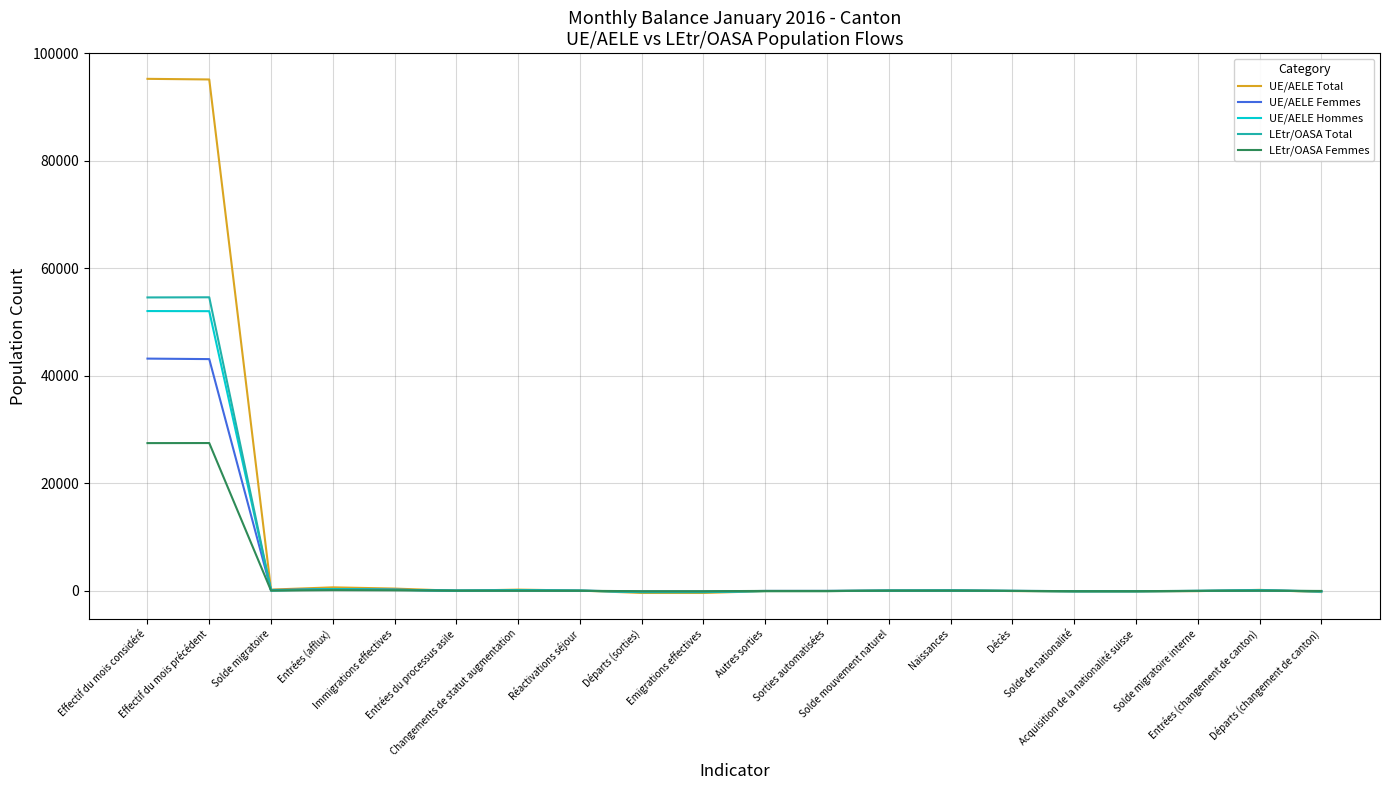

What is the maximum value shown in the chart?

95266